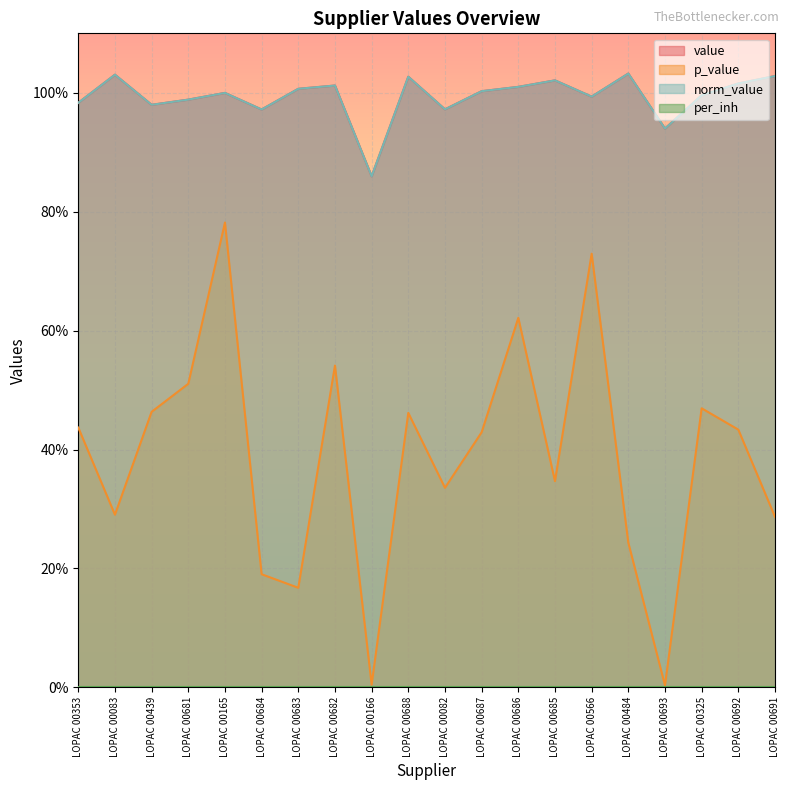

How many data points does each series have?

20